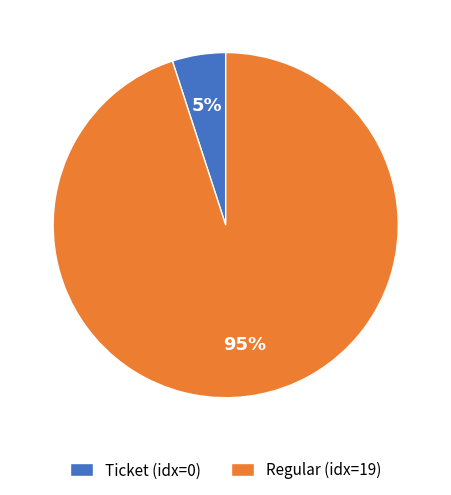

Which has a higher value, Regular (idx=19) or Ticket (idx=0)?

Regular (idx=19)